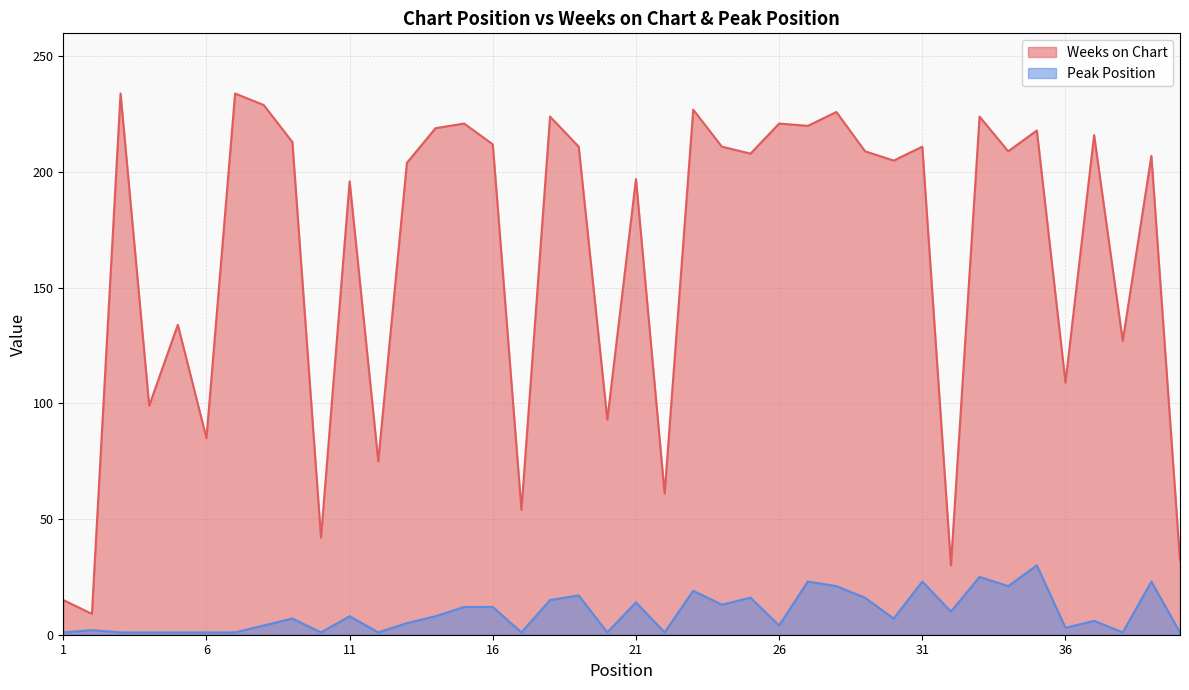

What value does the Weeks on Chart series have at 3, to the nearest 5?

235